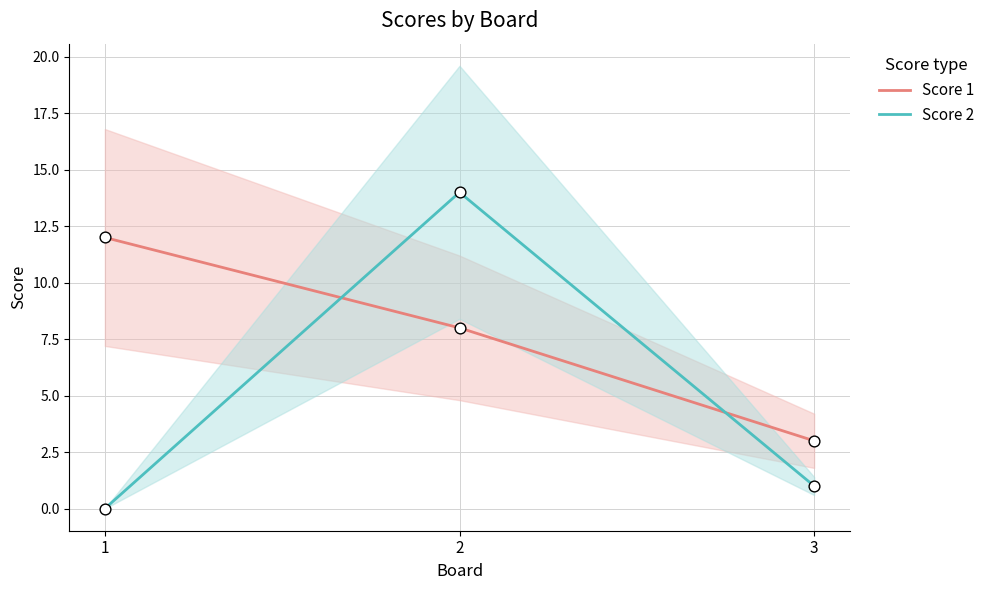

Which series has the largest Y range (max minus min)?

Score 2